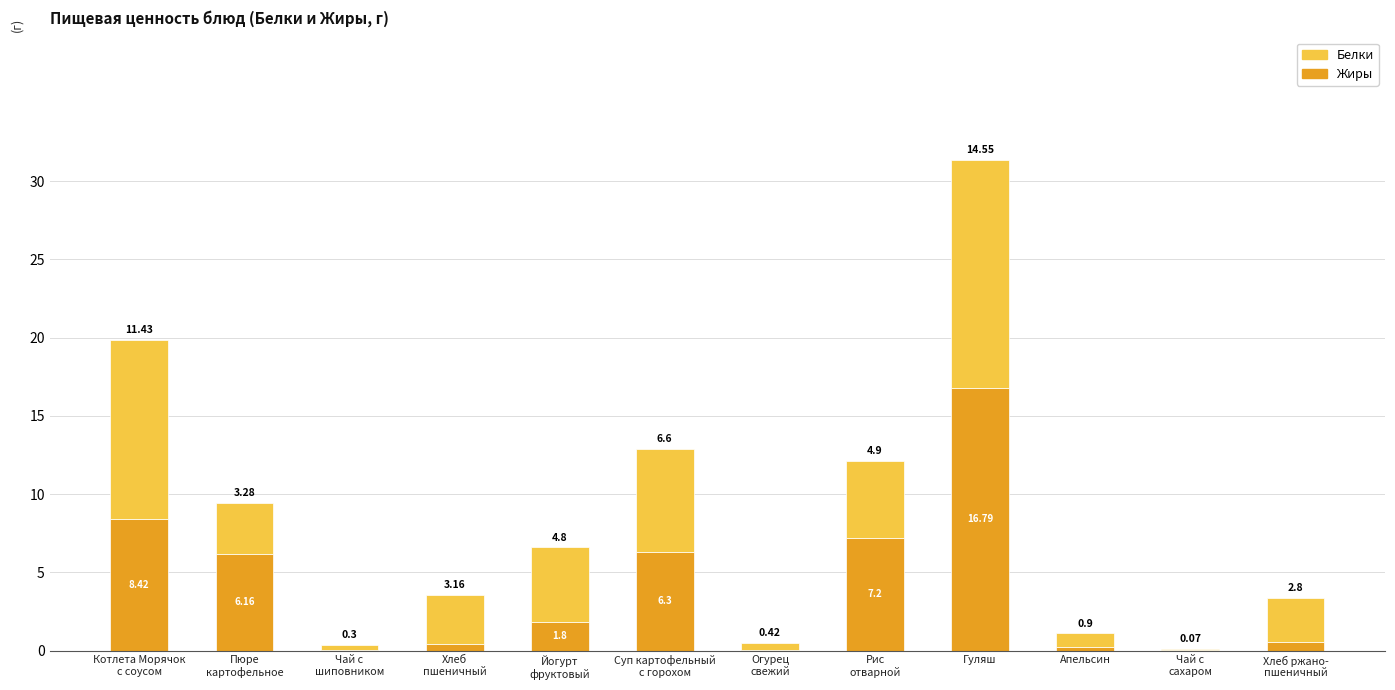

At which category is the sum across all series the highest?

Гуляш